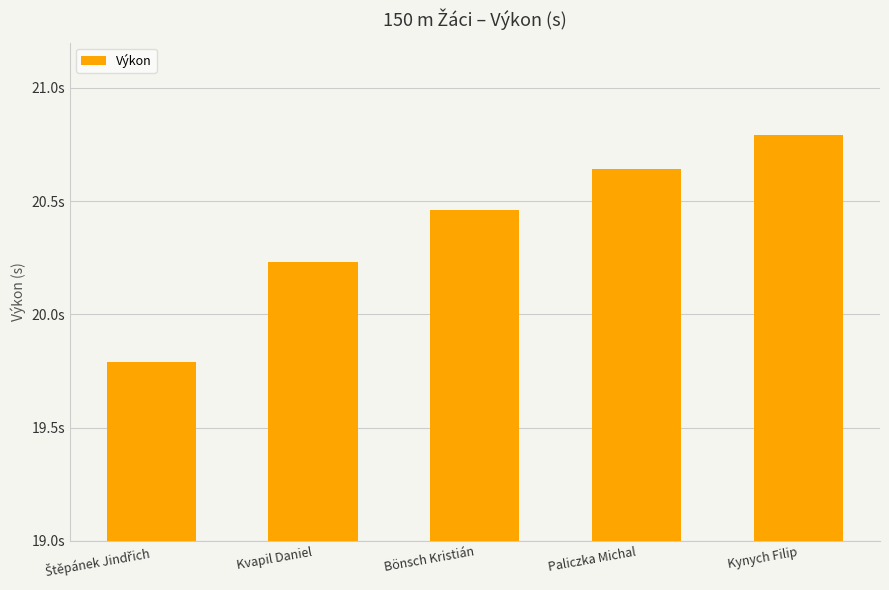

What is the sum of all values?

101.9